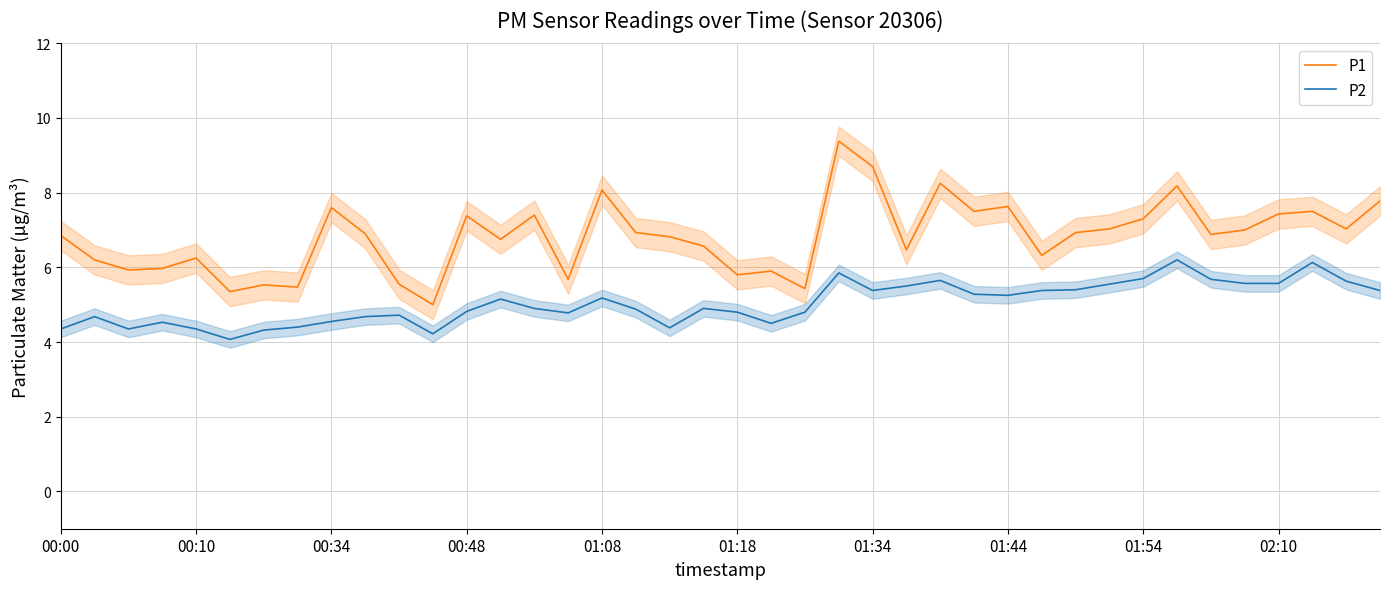

What is the difference between the maximum and second lowest values in the P1 series?

4.0